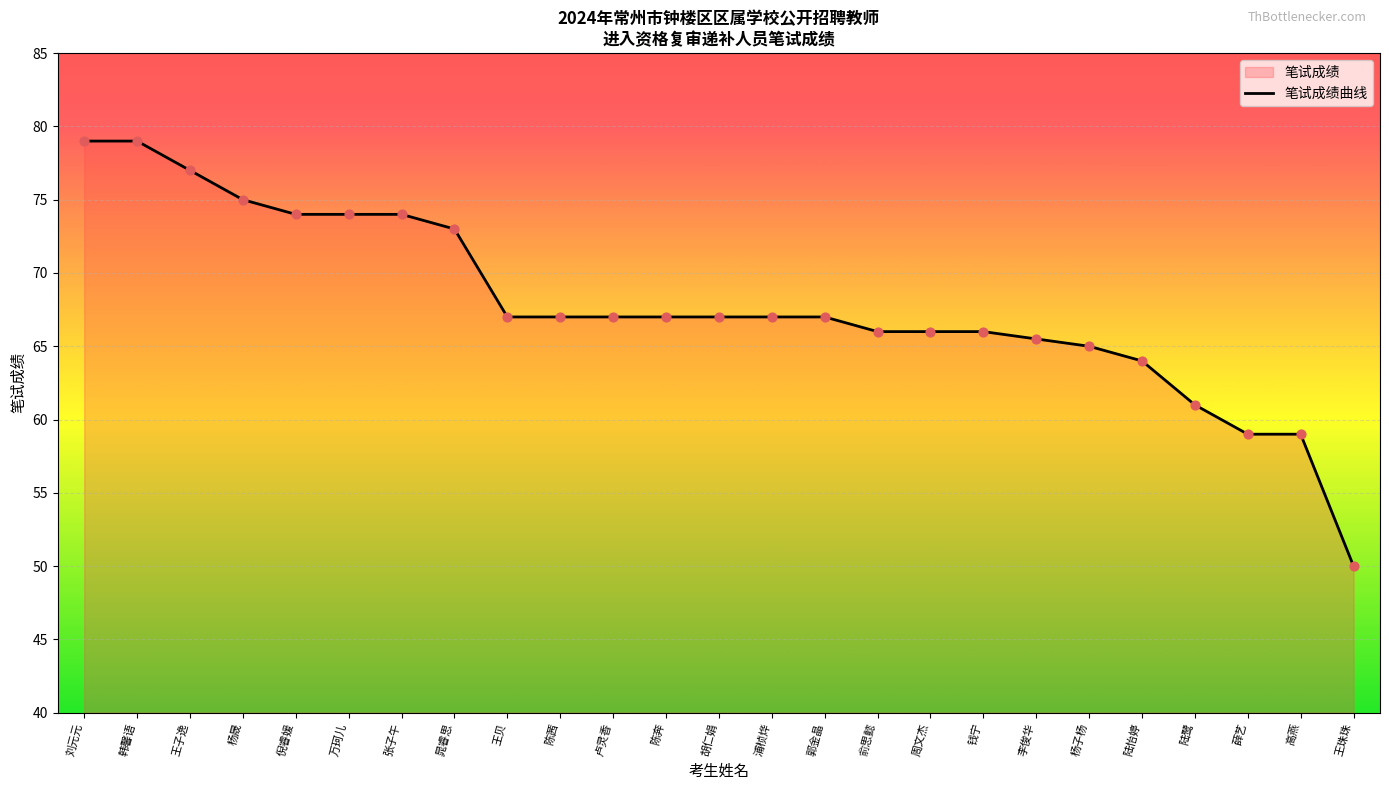

Between 晁睿思 and 倪睿媛, which is larger?

倪睿媛